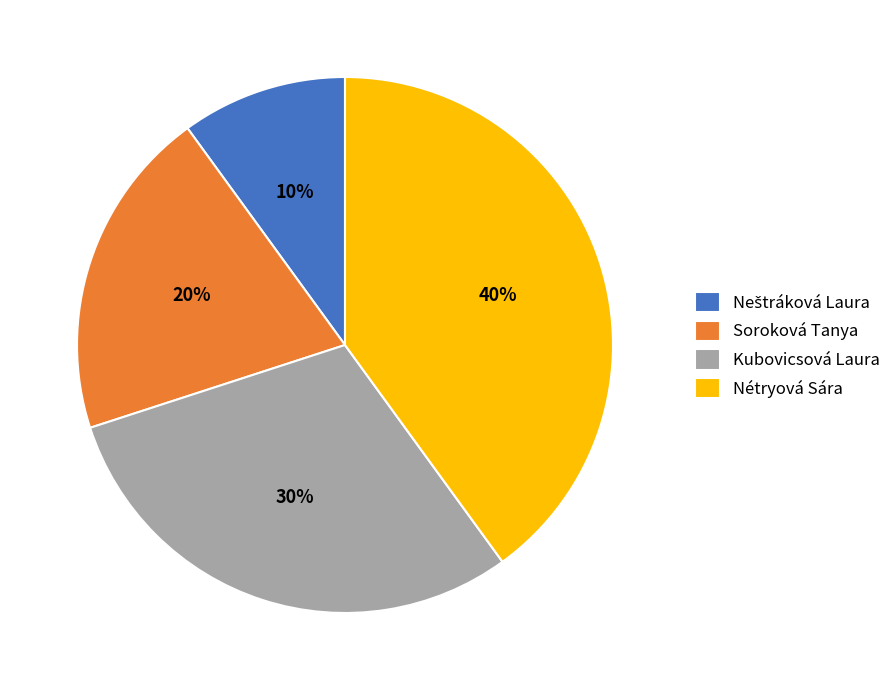

What is the largest slice in the pie chart?

Nétryová Sára